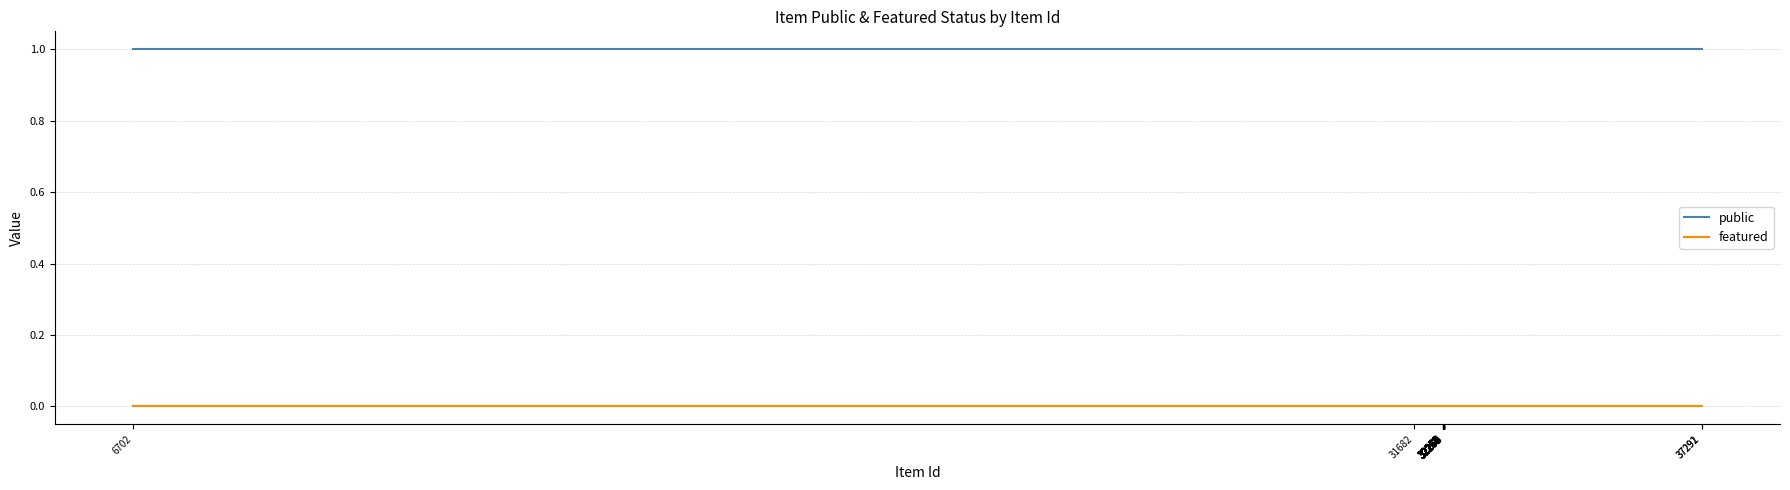

At which category is the sum across all series the highest?

37292